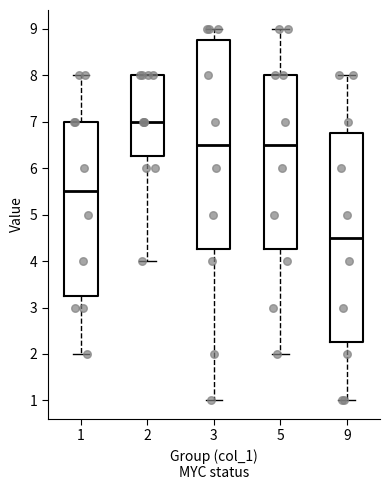

Reading left to right, read every box against the y-axis: the position of its median line, the range the box covers, and the ends of its whiskers. The values are not printed on the chart, so give them approximately, as read against the axis.

1: median 5.5, box 3.3 to 7.0, whiskers 2.0 to 8.0
2: median 7.0, box 6.3 to 8.0, whiskers 4.0 to 8.0
3: median 6.5, box 4.3 to 8.8, whiskers 1.0 to 9.0
5: median 6.5, box 4.3 to 8.0, whiskers 2.0 to 9.0
9: median 4.5, box 2.3 to 6.8, whiskers 1.0 to 8.0